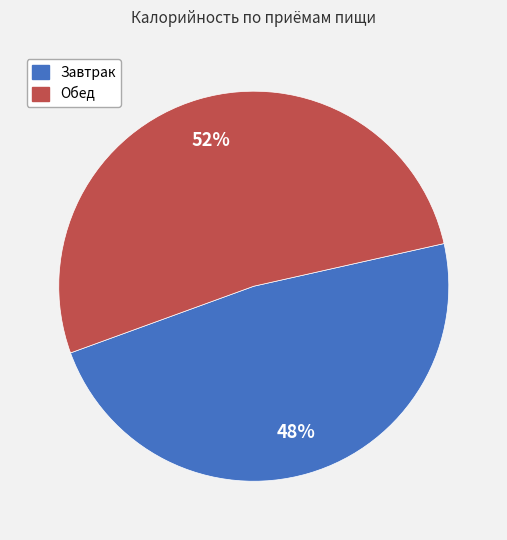

Between Завтрак and Обед, which is larger?

Обед